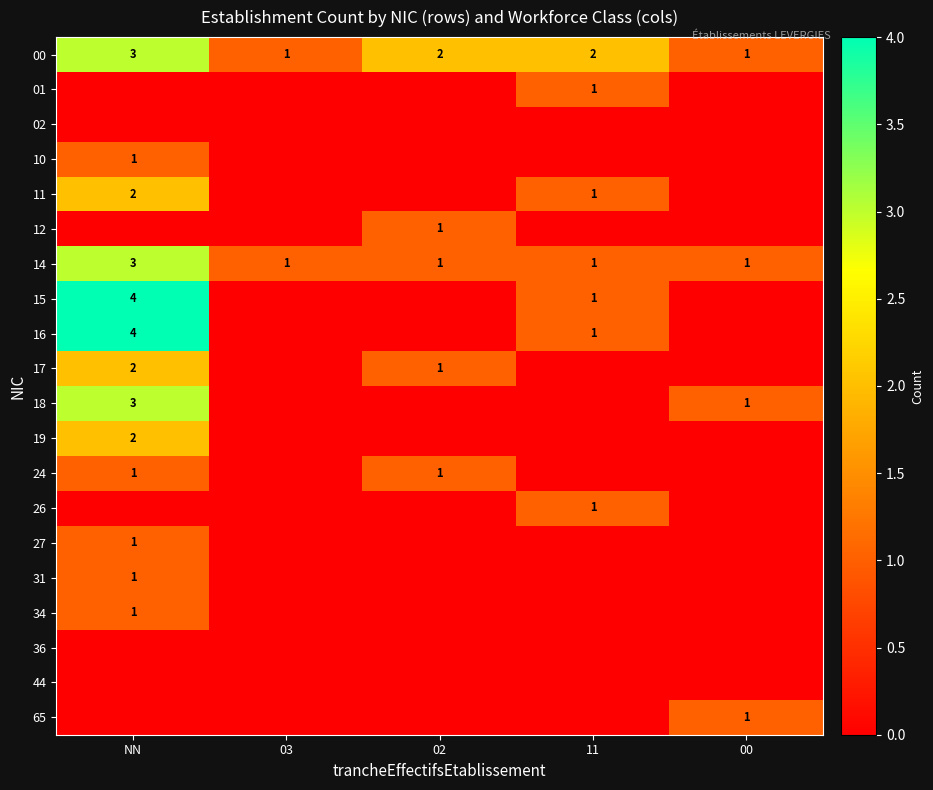

True or false: 14 has a value of 0 at 11.

False